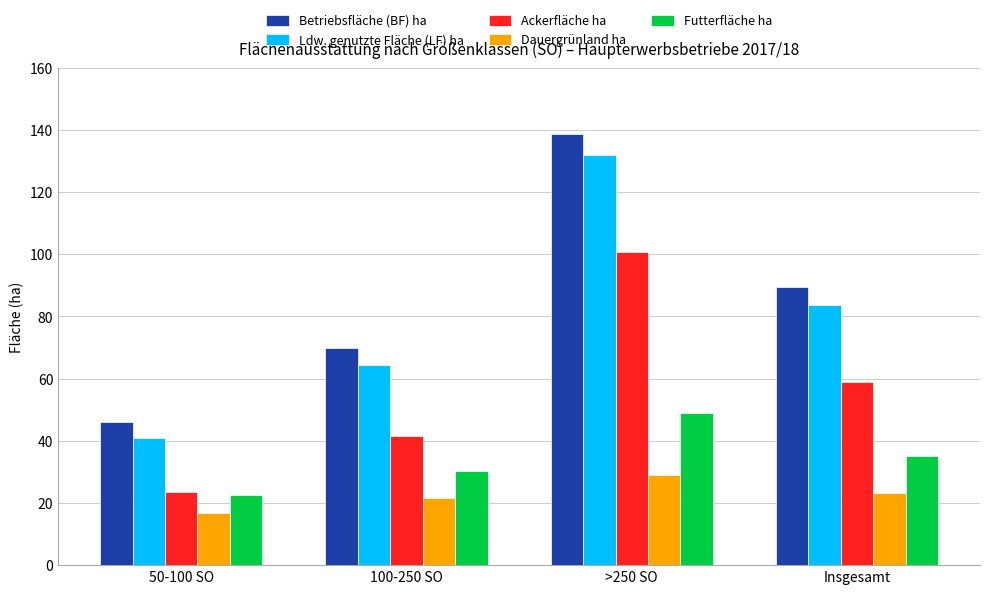

What is the spread (max minus min) of values at >250 SO?

109.6